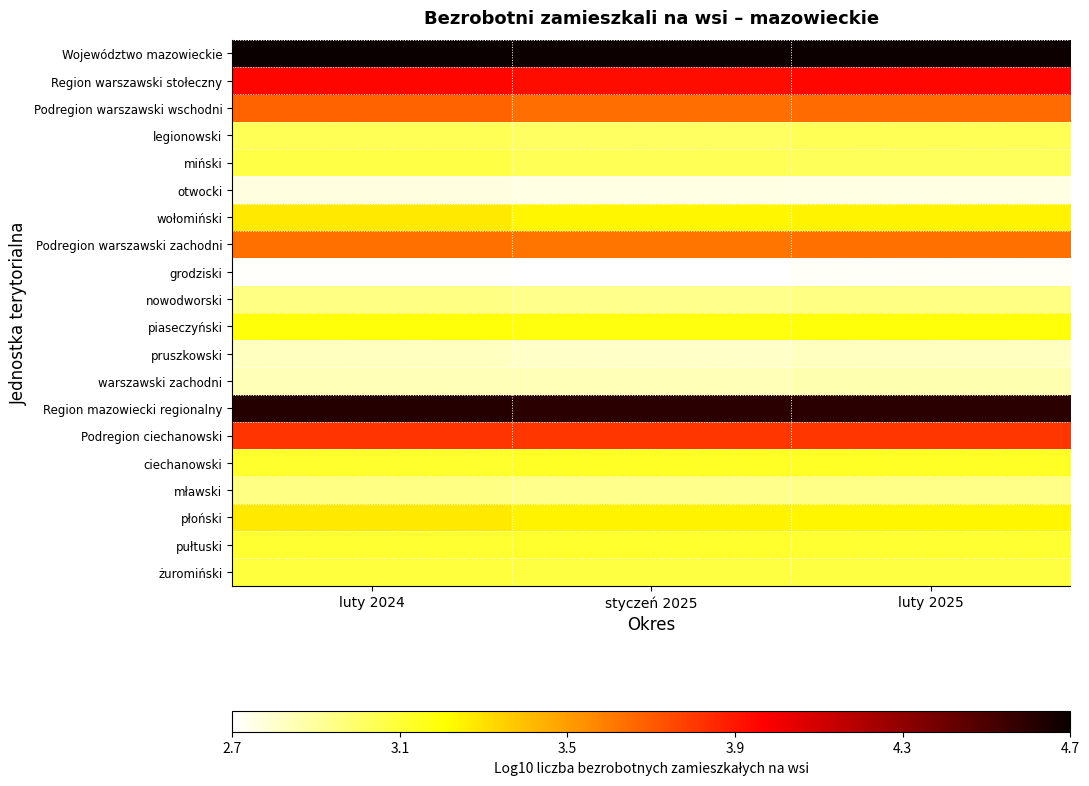

Which has a higher value, luty 2025 or styczeń 2025?

luty 2025